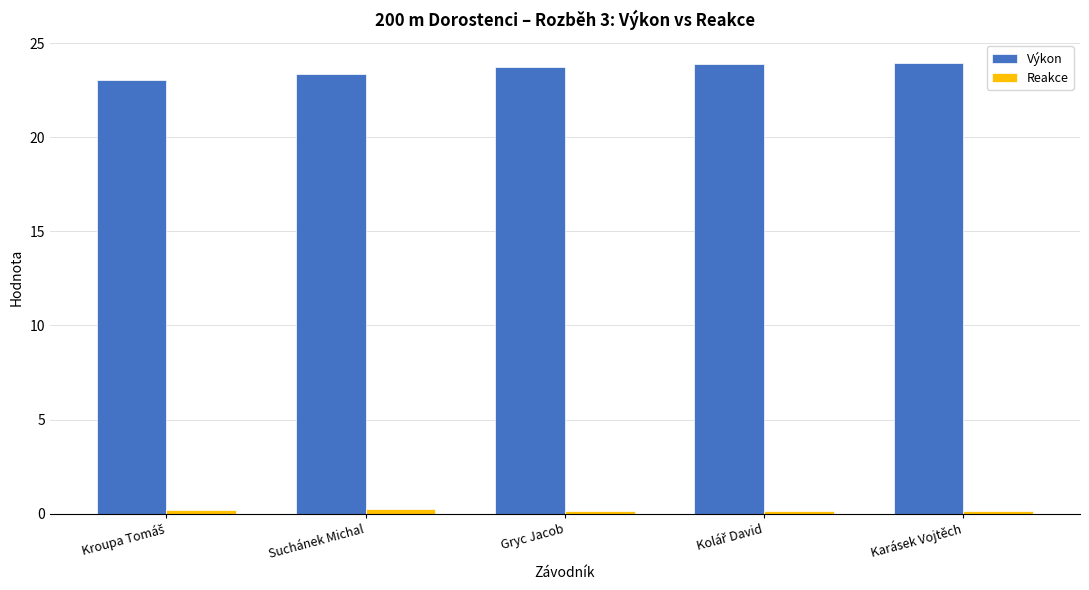

What is the average value of the Výkon series?

23.6